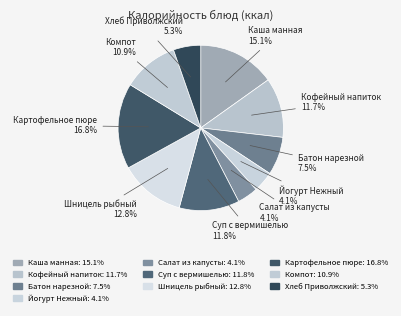

What is the ratio of the value at Хлеб Приволжский to the value at Картофельное пюре?

0.3